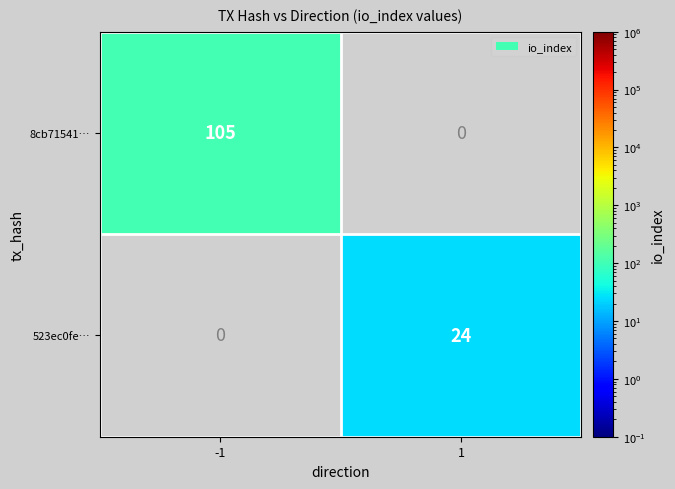

Is it true that 8cb71541… equals 105 at -1?

True